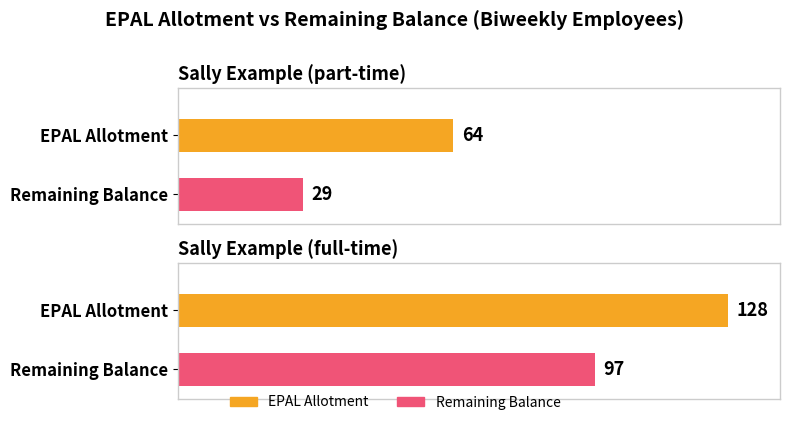

Reading left to right, extract all data points from this chart.

EPAL Allotment: Sally Example (part-time)=64	Sally Example (full-time)=128
Remaining Balance: Sally Example (part-time)=29	Sally Example (full-time)=97